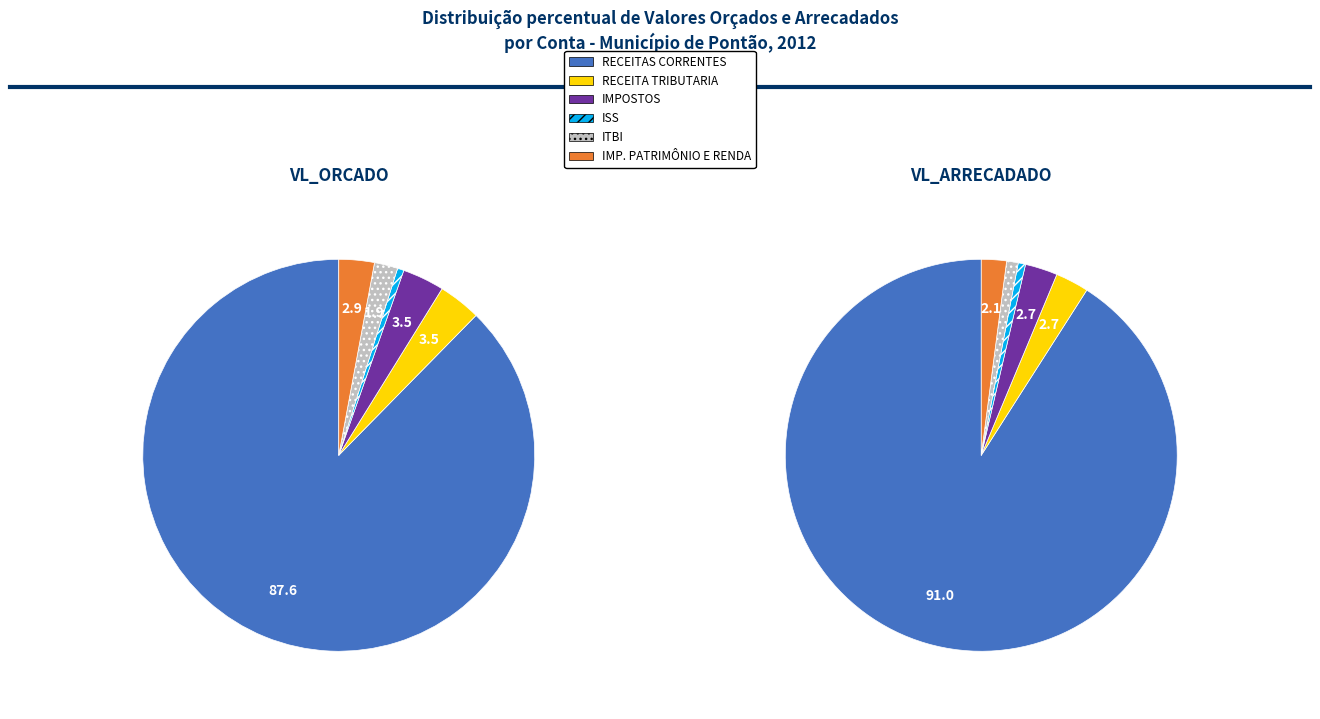

What percentage is NOT represented by IMPOSTOS?

96.5%